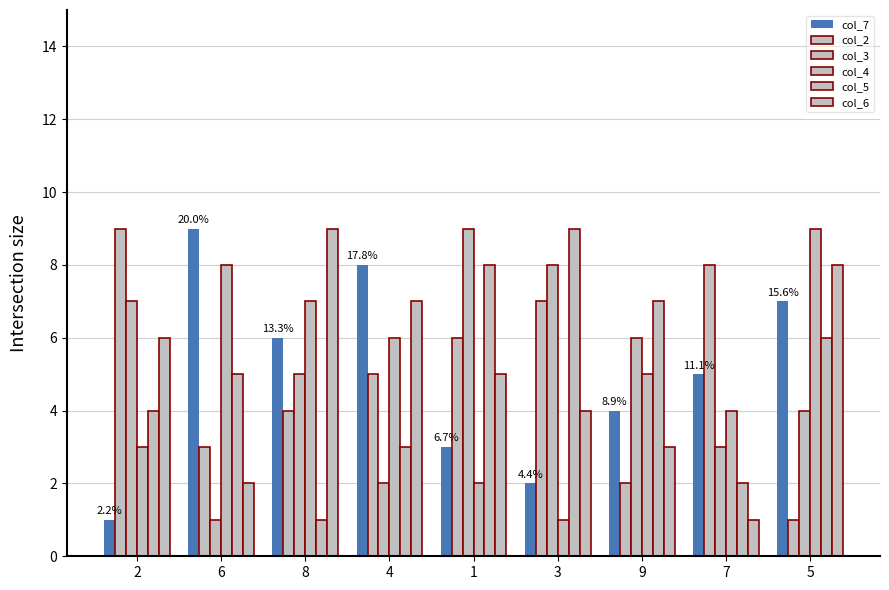

What position from the right is 1?

5